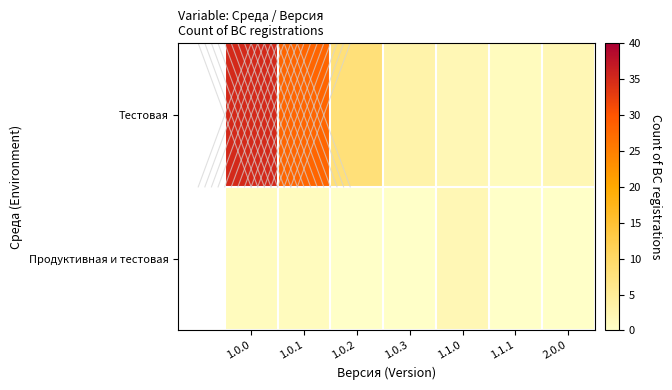

Which category has the highest value across all series?

1.0.0